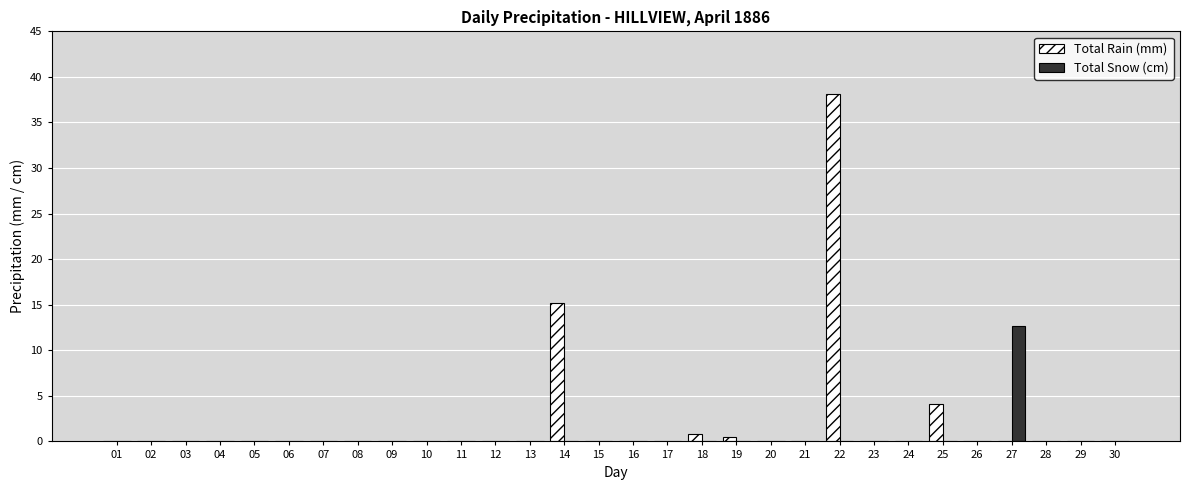

The value of Total Snow (cm) at 20 is 4.1. True or false?

False